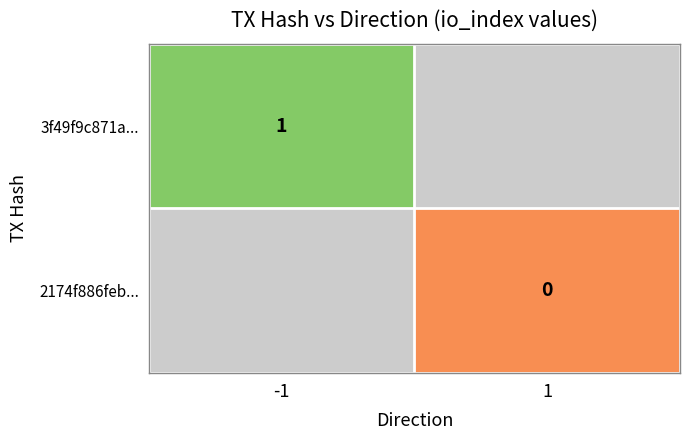

At which label is 3f49f9c871a... closest to 1?

-1